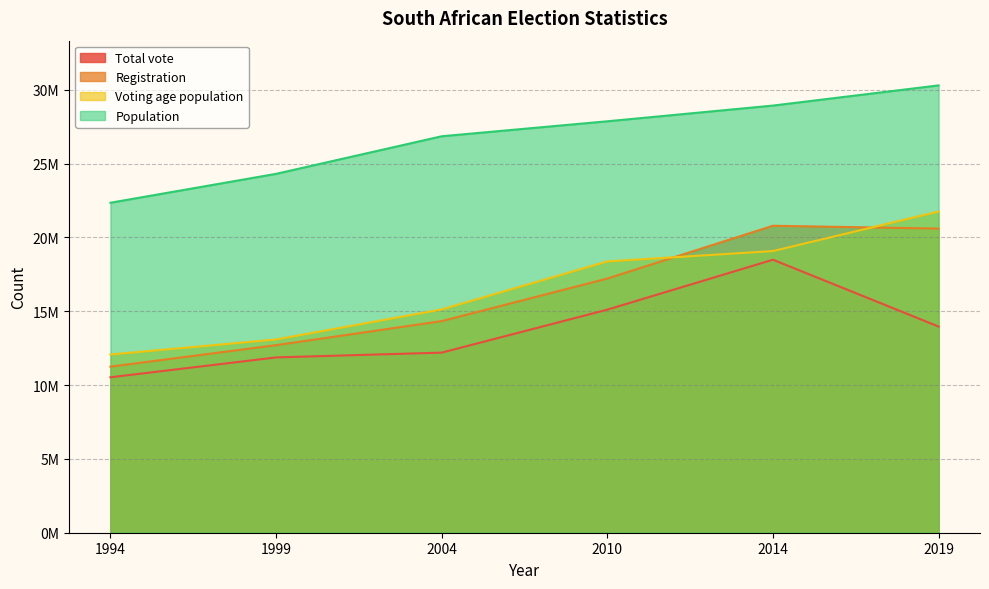

Reading right to left, list all the values displayed in this chart.

Total vote: 2019=13963627	2014=18490245	2010=15108000	2004=12197159	1999=11873065	1994=10526654
Registration: 2019=20596570	2014=20789572	2010=17215700	2004=14332736	1999=12703488	1994=11248464
Voting age population: 2019=21754943	2014=19076498	2010=18374902	2004=15122293	1999=13087167	1994=12068460
Population: 2019=30296157	2014=28929716	2010=27865738	2004=26851195	1999=24305971	1994=22349000